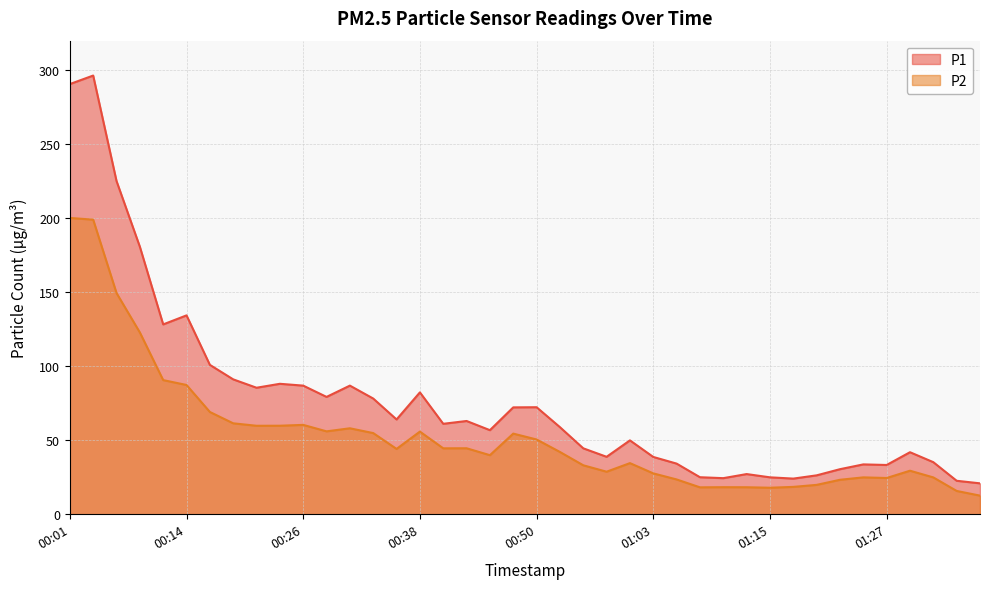

The value of P2 at 00:43 is 44.6. True or false?

True